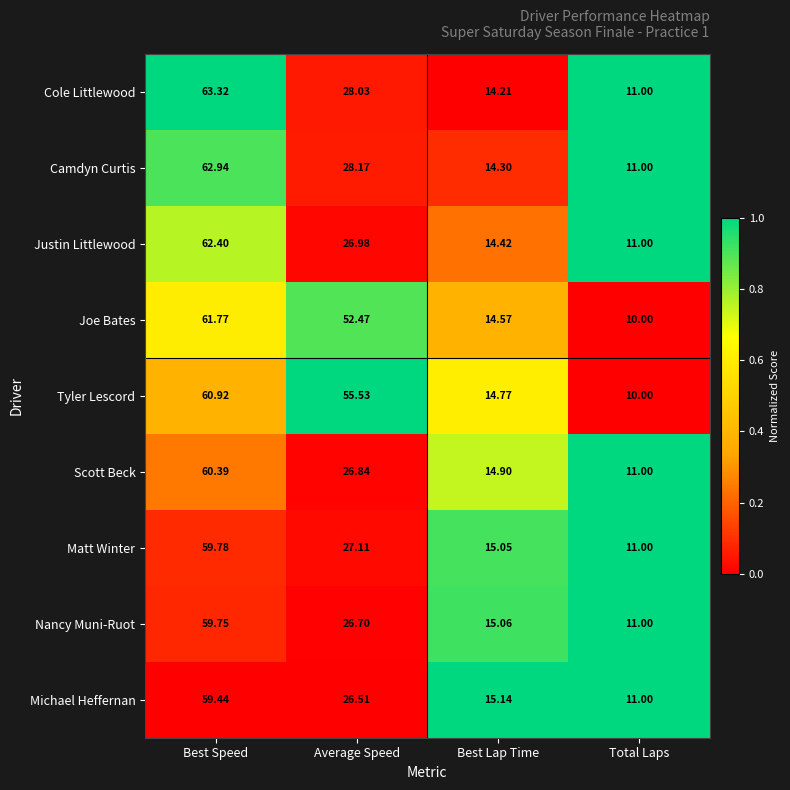

Rank the series at Best Lap Time from lowest to highest value.

Cole Littlewood, Camdyn Curtis, Justin Littlewood, Joe Bates, Tyler Lescord, Scott Beck, Matt Winter, Nancy Muni-Ruot, Michael Heffernan